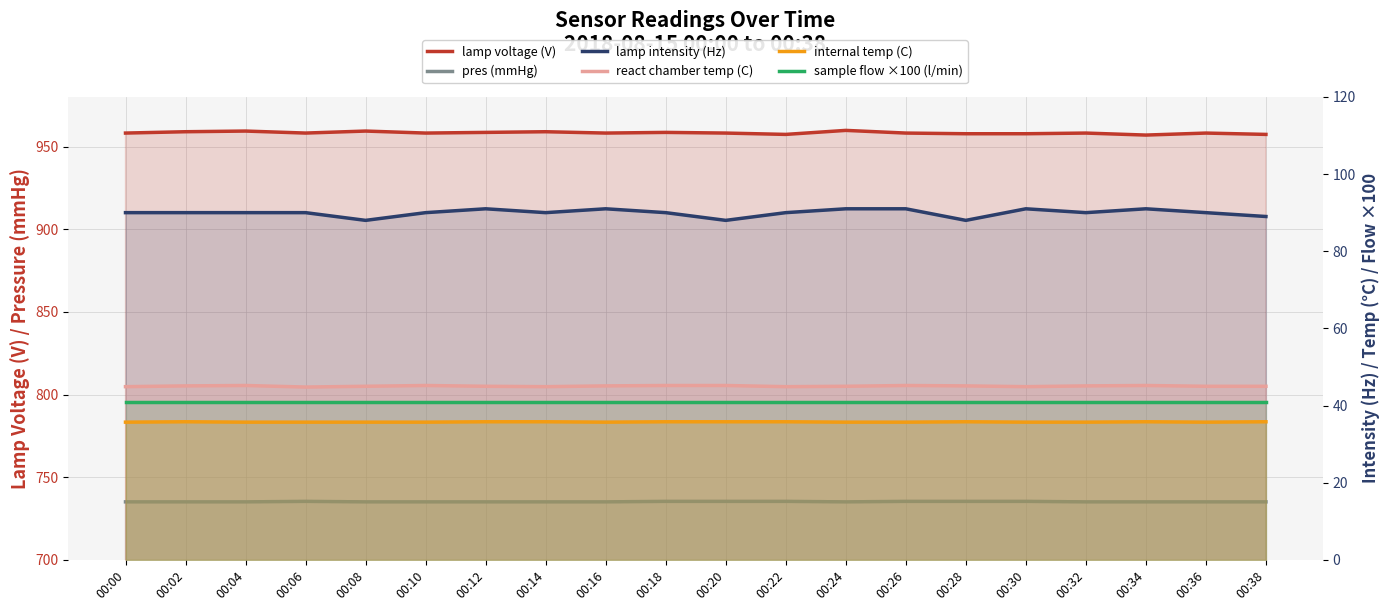

True or false: pres (mmHg) and internal temp (C) cross at least once.

False